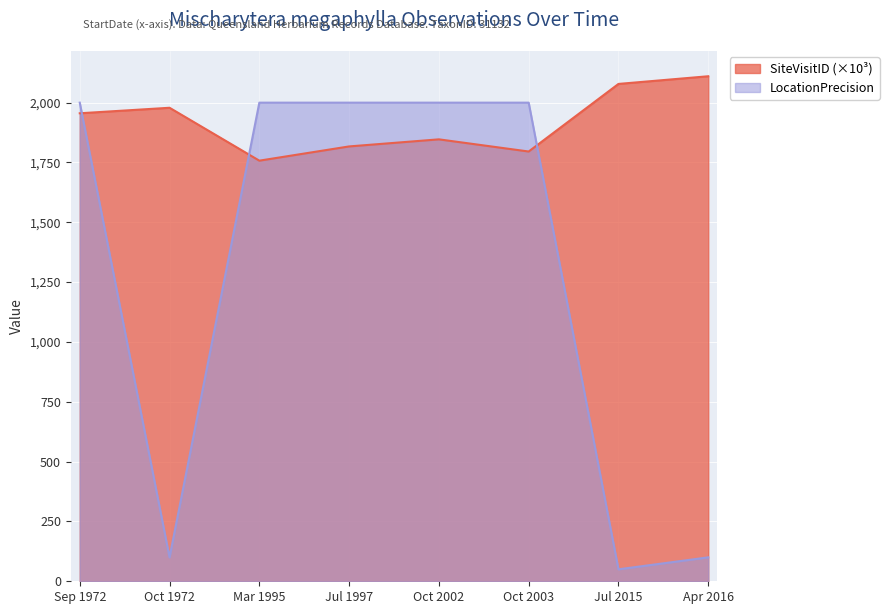

Which category has the lowest value across all series?

Jul 2015